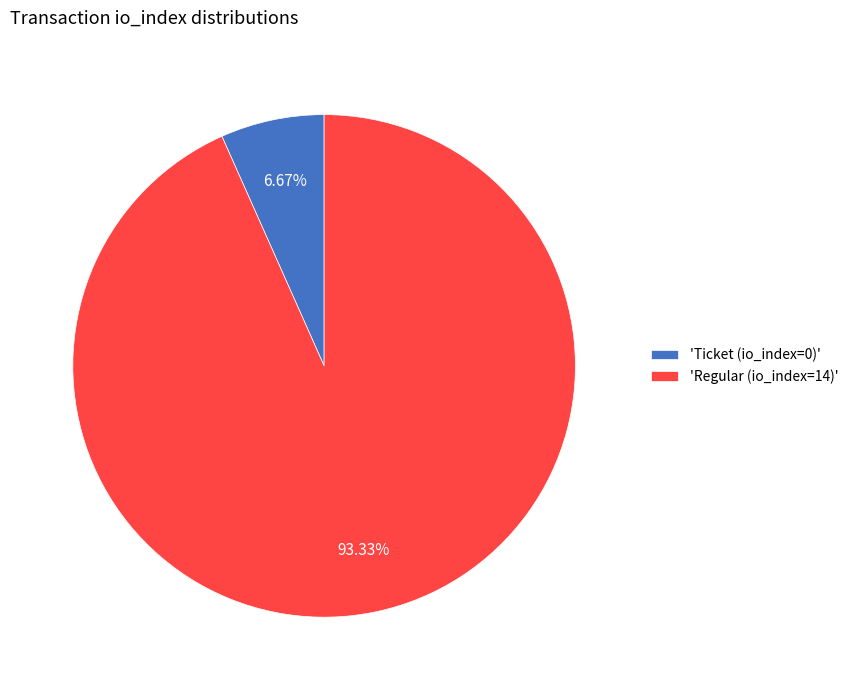

What is the largest slice in the pie chart?

'Regular (io_index=14)'